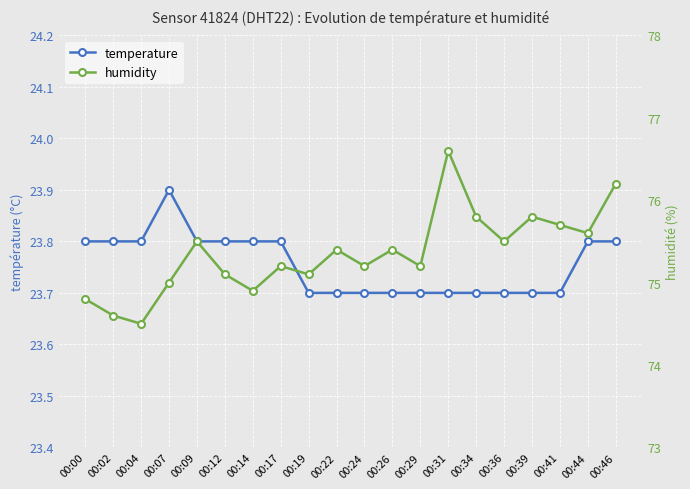

True or false: humidity and temperature intersect in this chart.

False